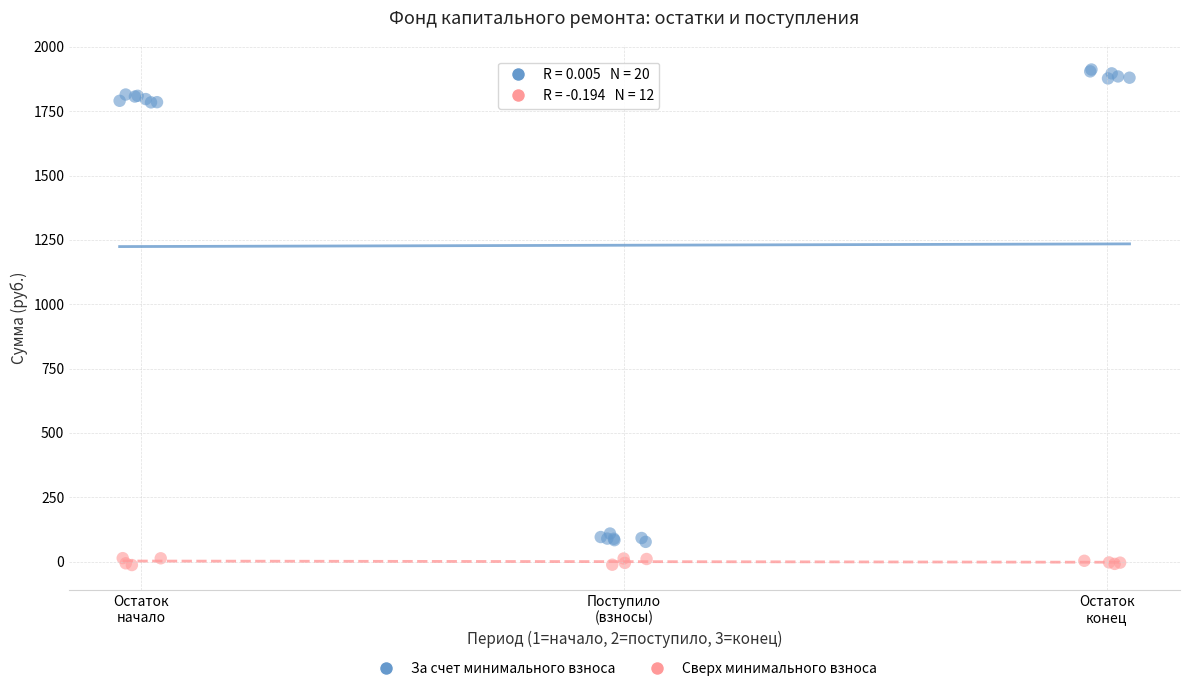

Which series has the widest spread of Y values?

За счет минимального взноса